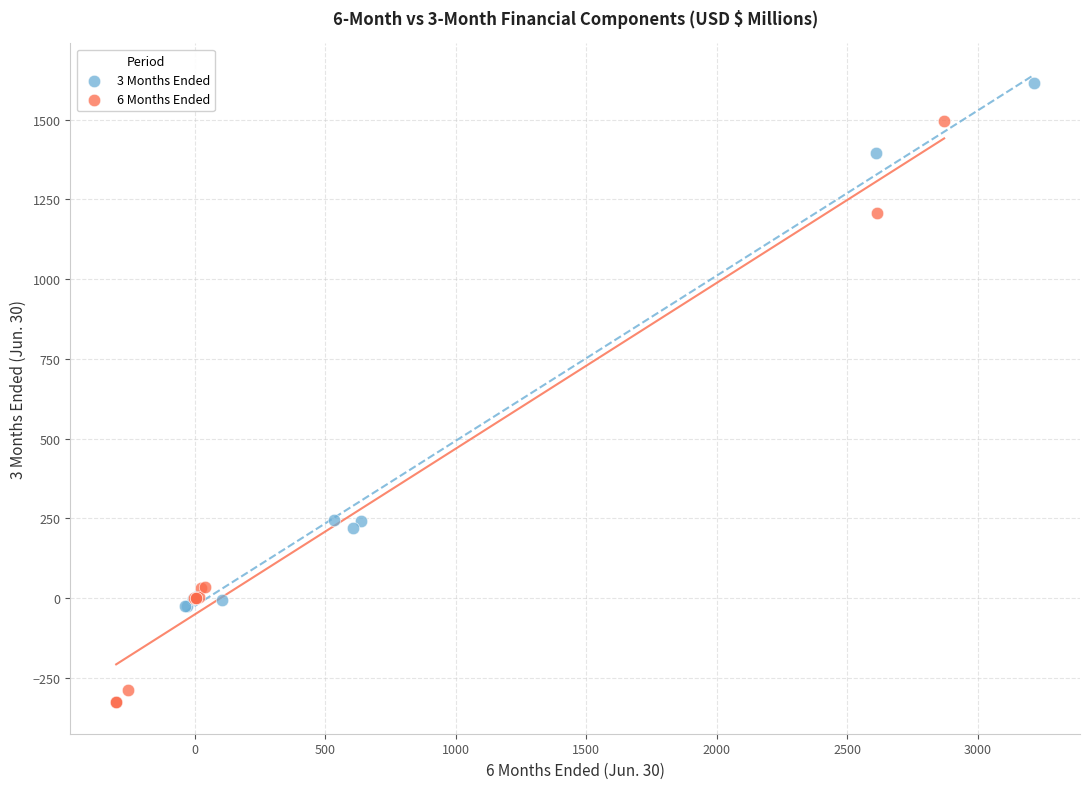

Which series contains the highest Y value?

3 Months Ended